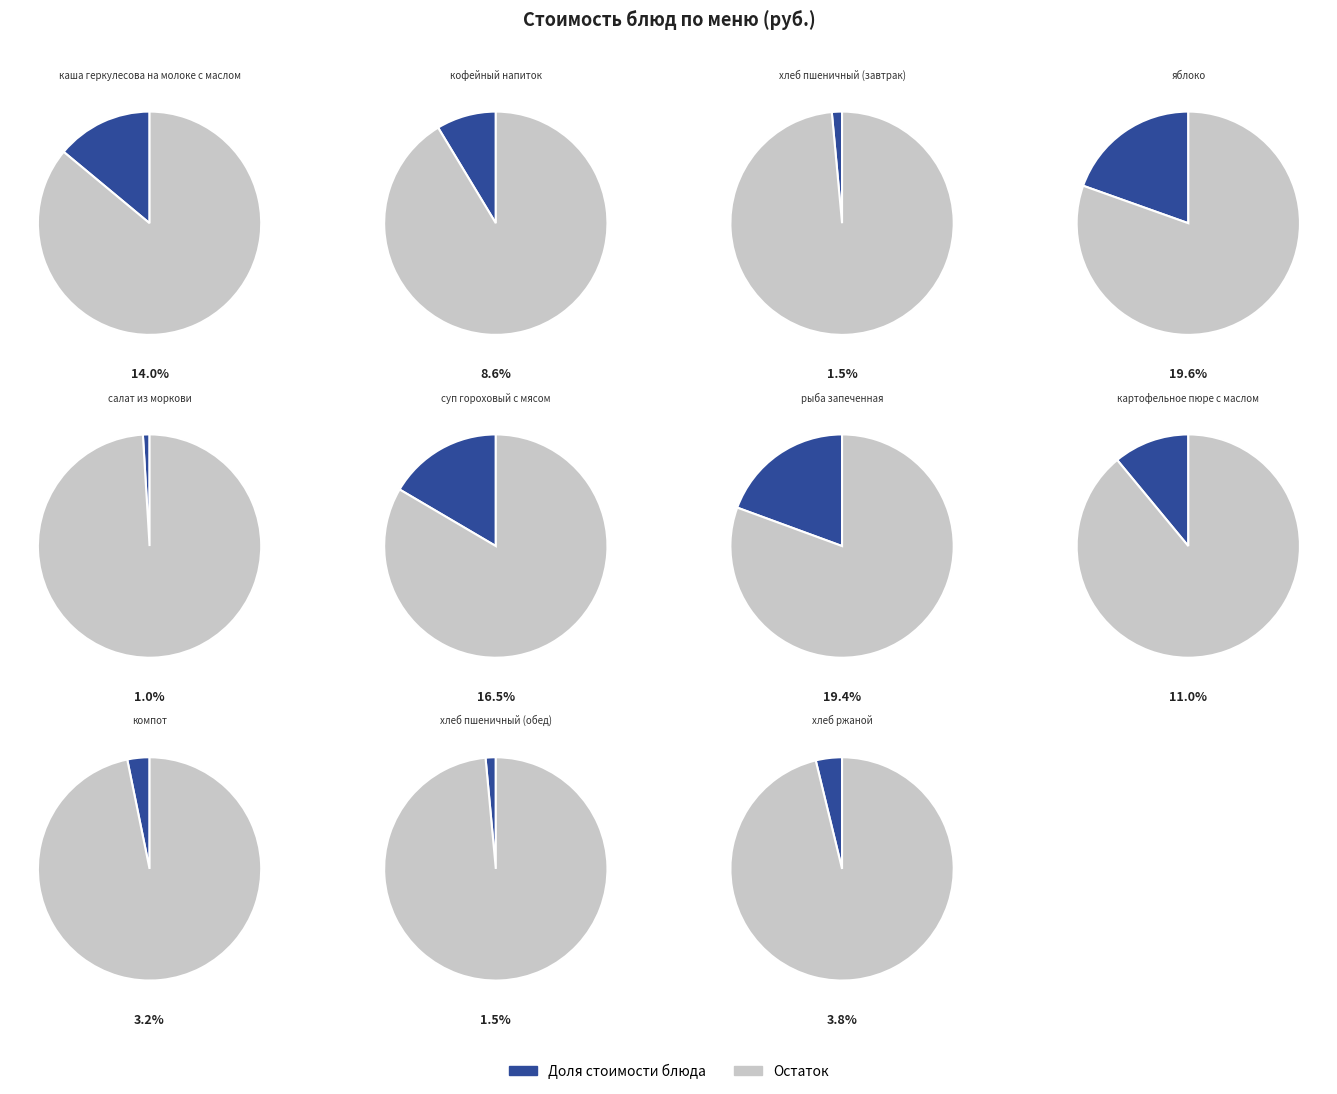

True or false: яблоко accounts for 20% of the total.

True